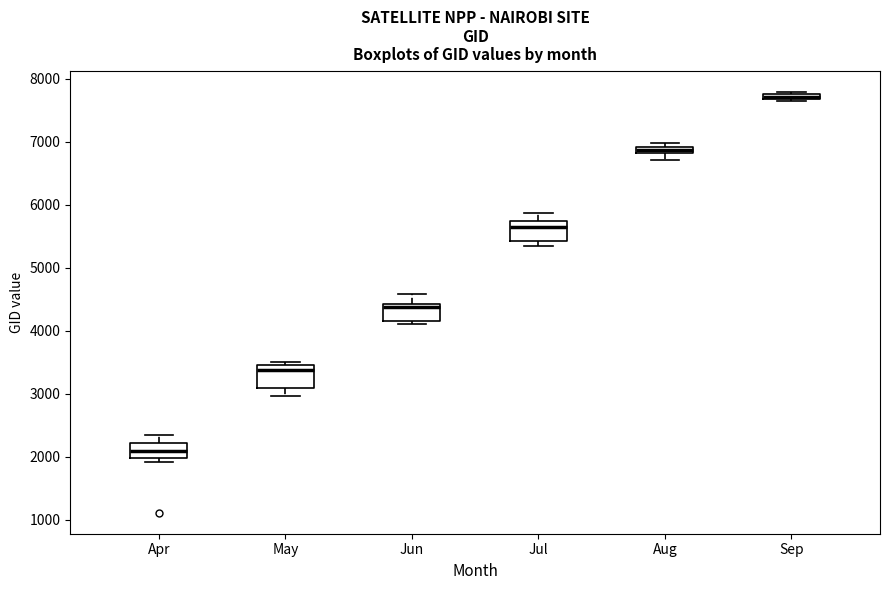

Which box's median line is the lowest?

Apr